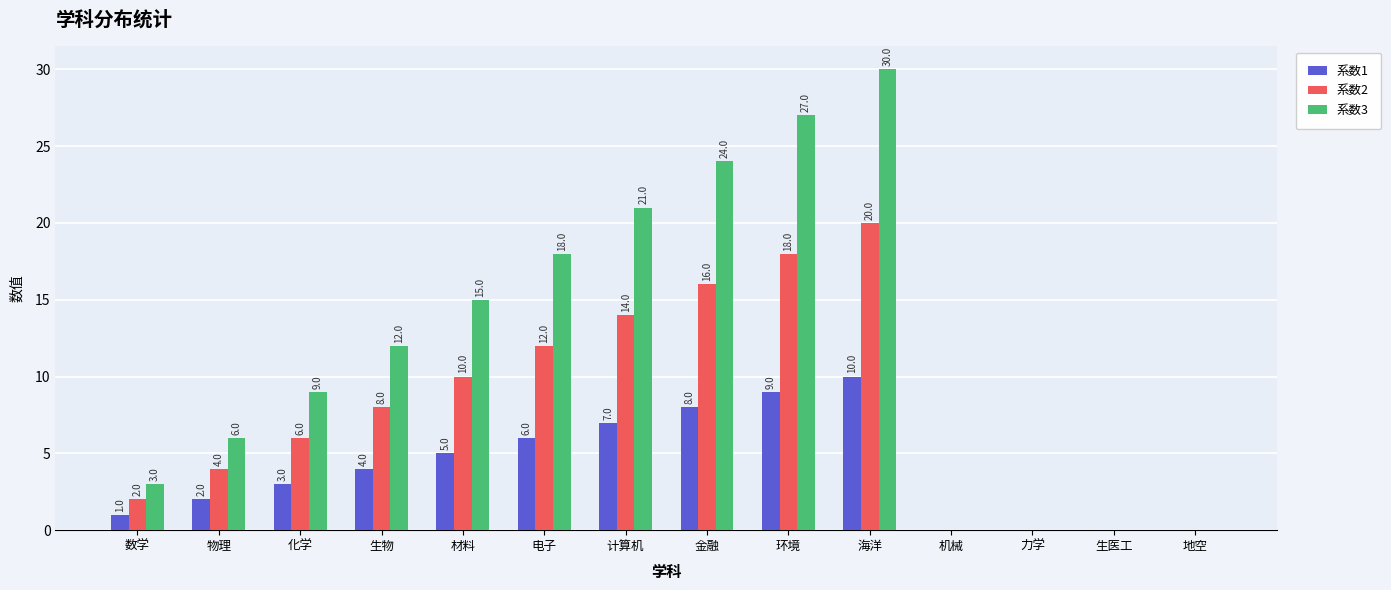

How many 系数2 values are between 0 and 14?

11